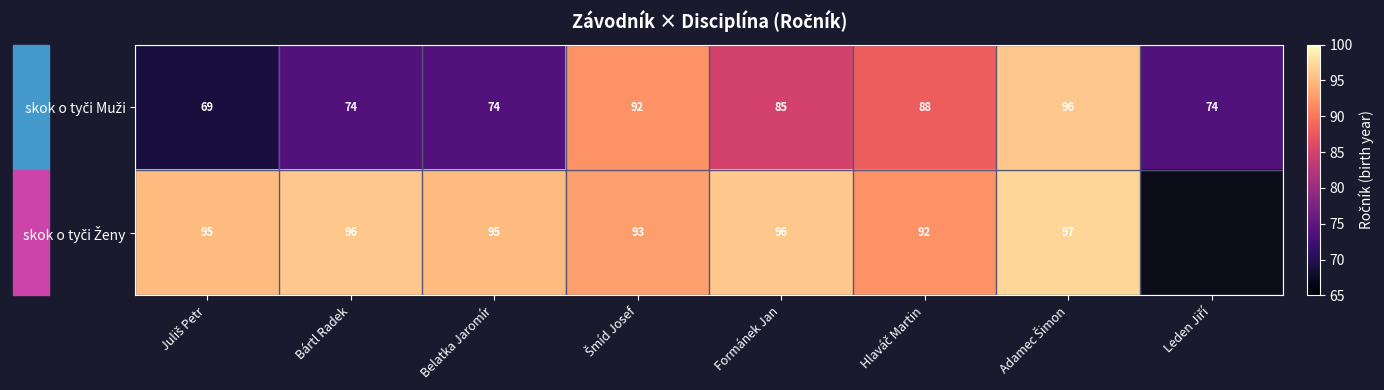

What is the total value across all series at Belatka Jaromír?

169